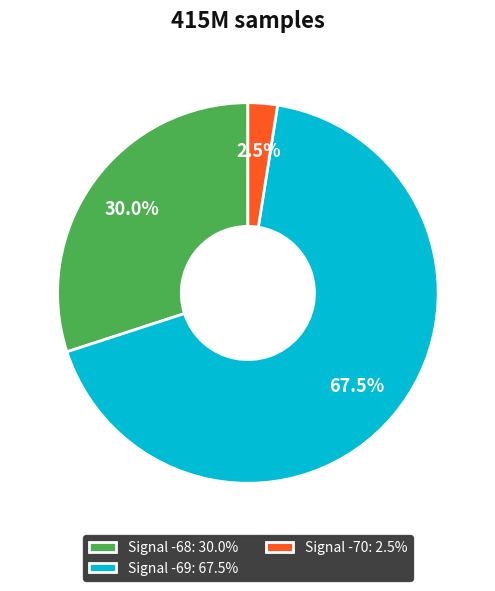

Is there any slice that represents more than half of the pie?

Yes